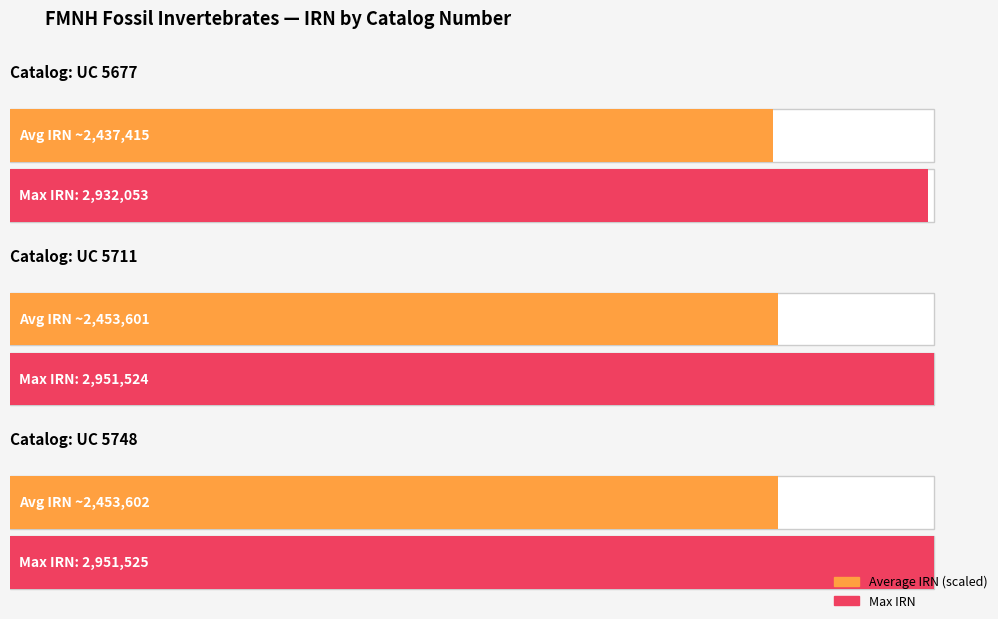

Which category has the lowest value across all series?

UC 5677